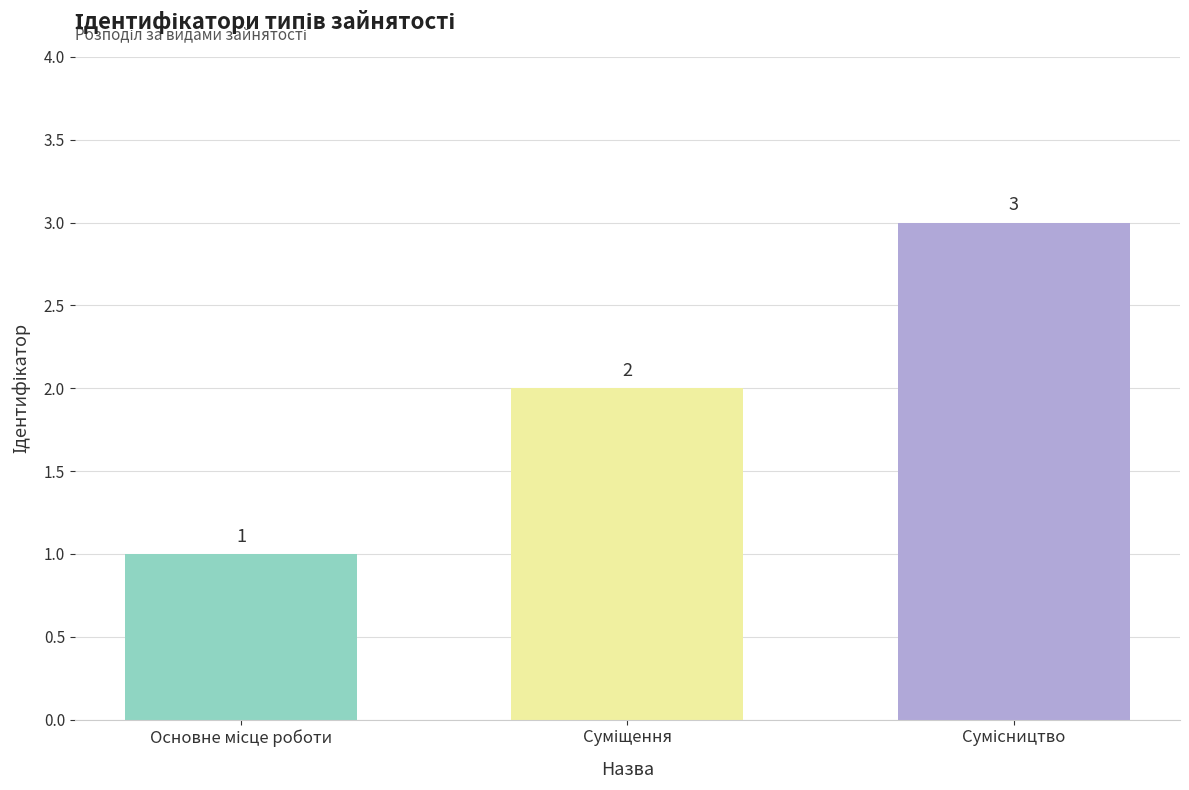

What is the maximum value shown in the chart?

3